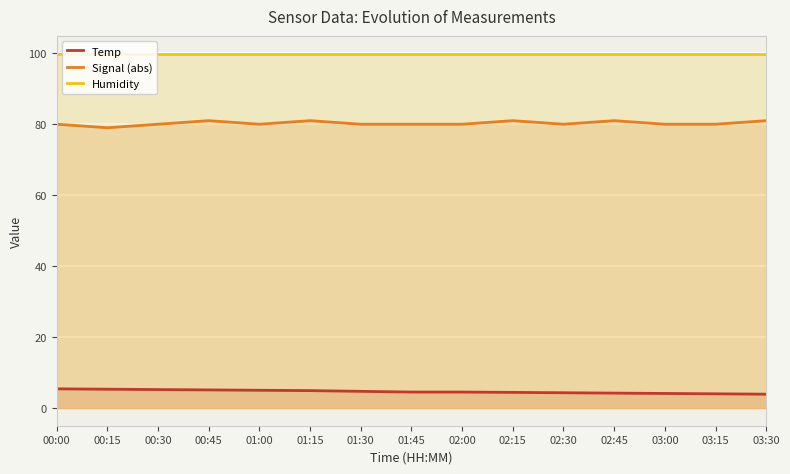

How many data points does each series have?

15